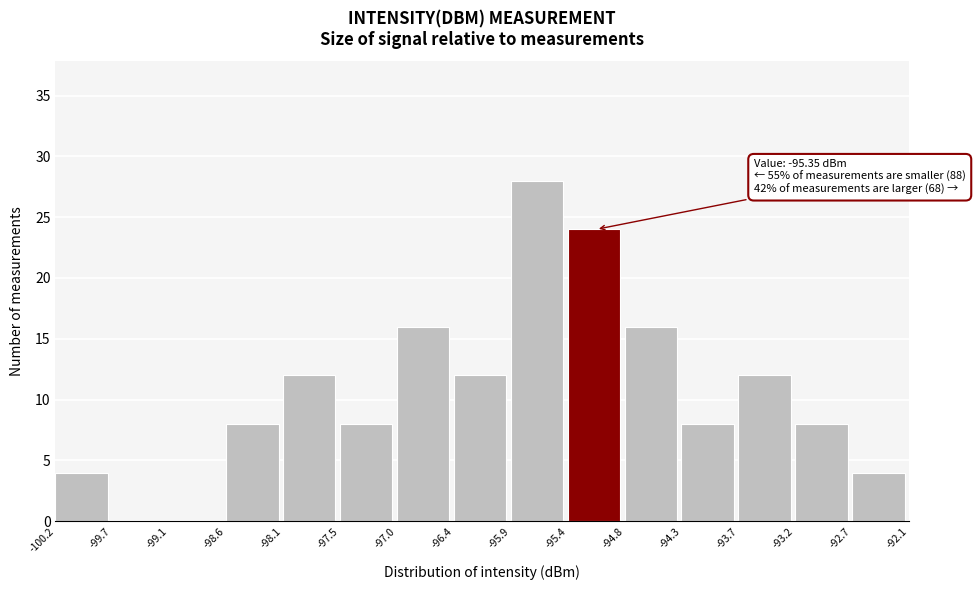

Which range on the x-axis has the tallest bar?

-95.9 to -95.4